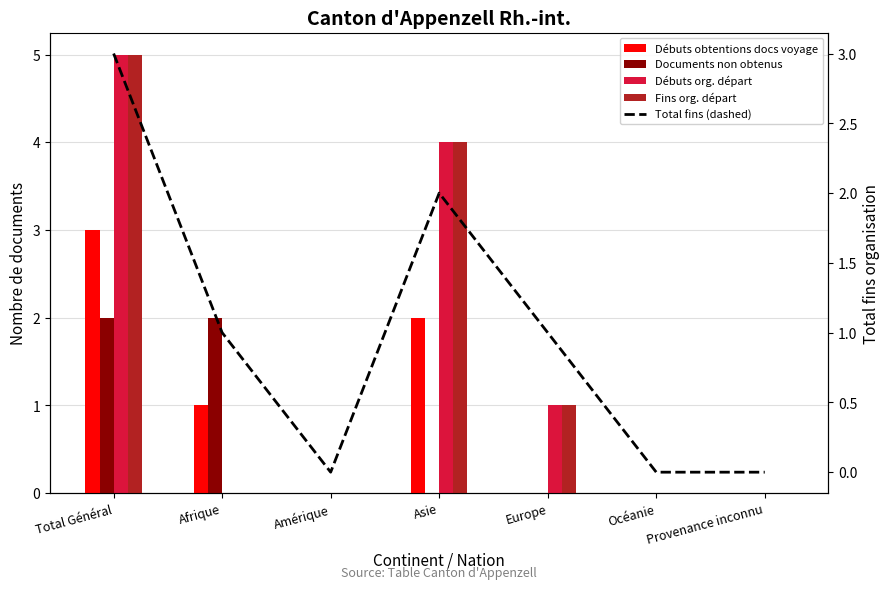

How many Documents non obtenus values are between 0 and 2?

7